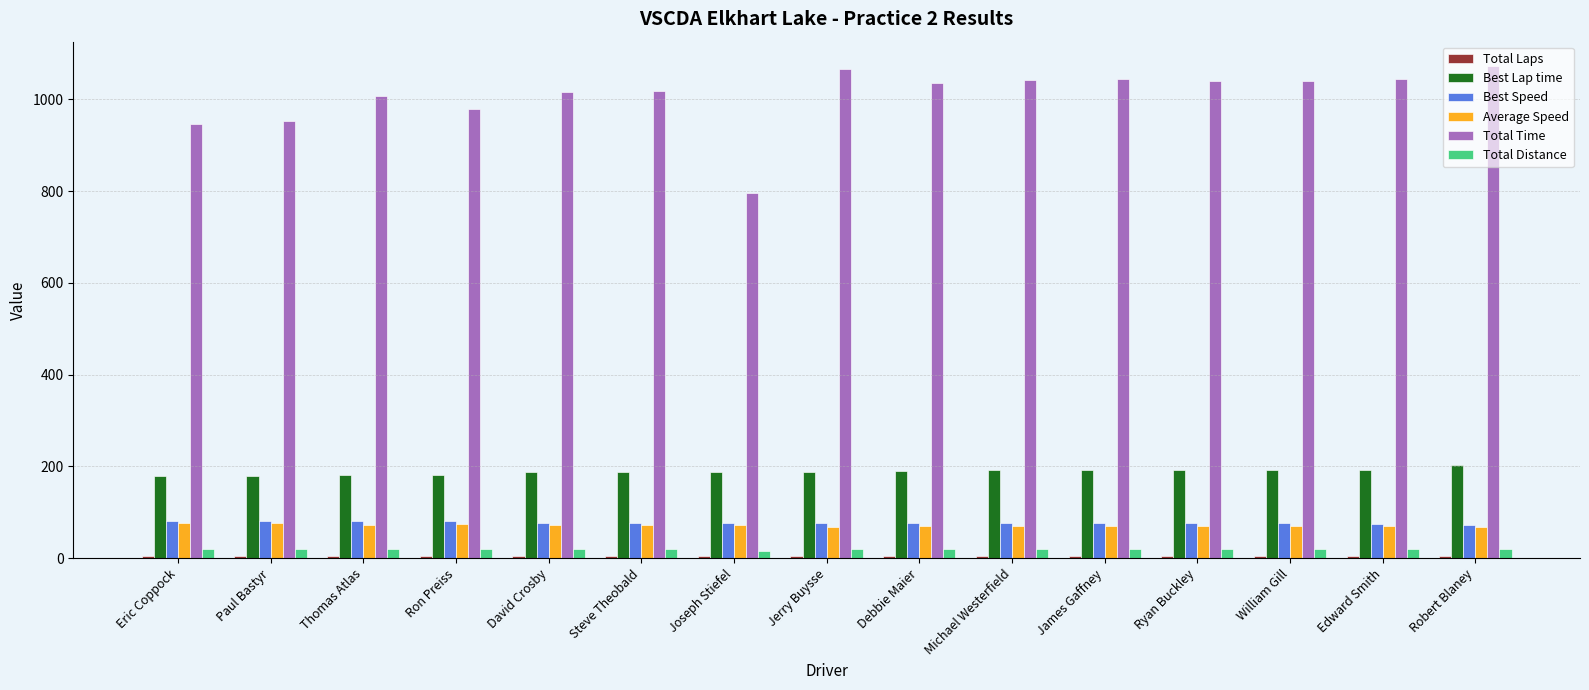

At how many categories does at least one series exceed 131?

15